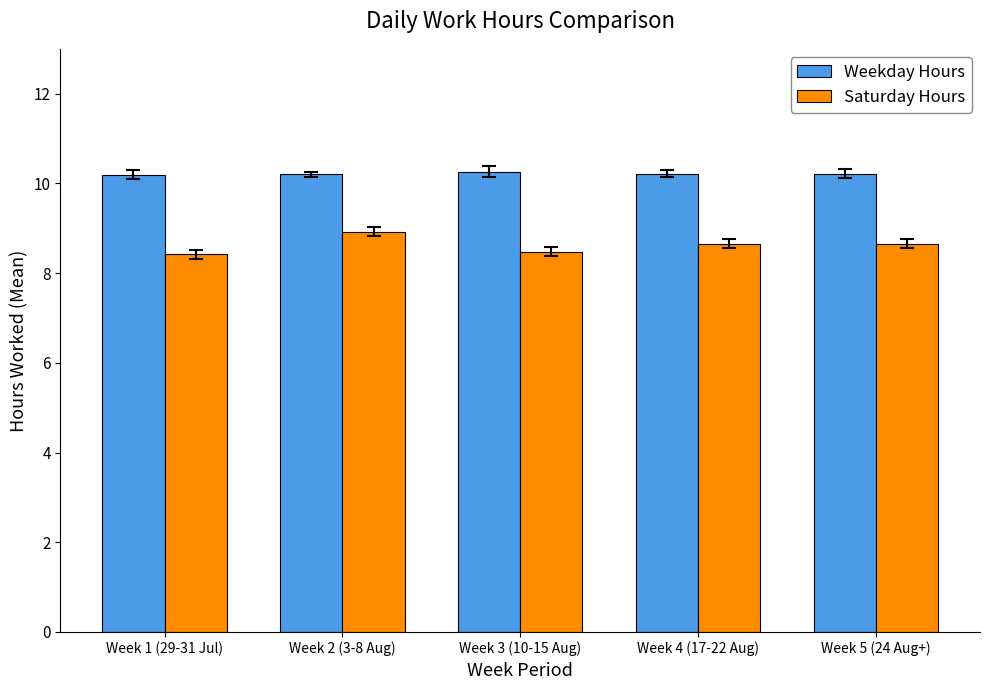

Is it true that Weekday Hours equals 4.9 at Week 3 (10-15 Aug)?

False